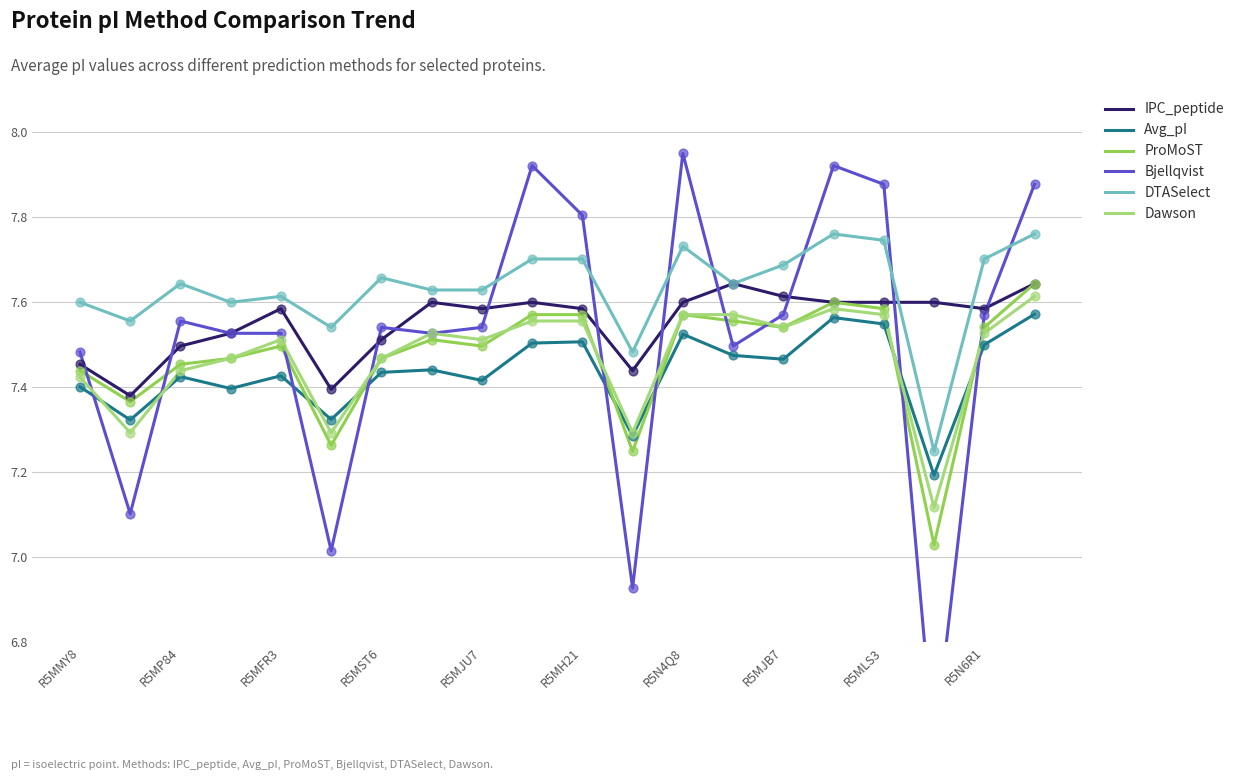

What is the total value across all series at R5MP84?

44.0